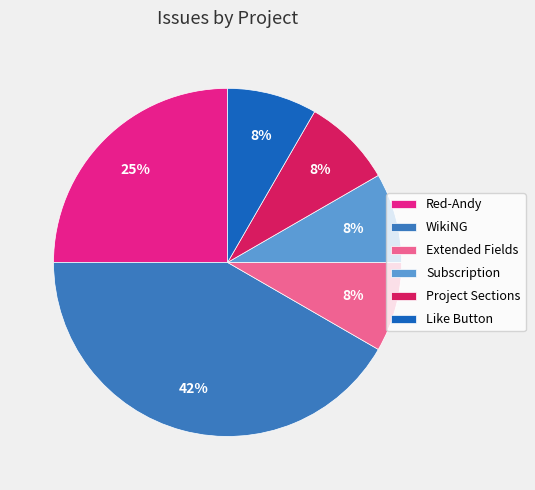

What is the largest slice in the pie chart?

WikiNG